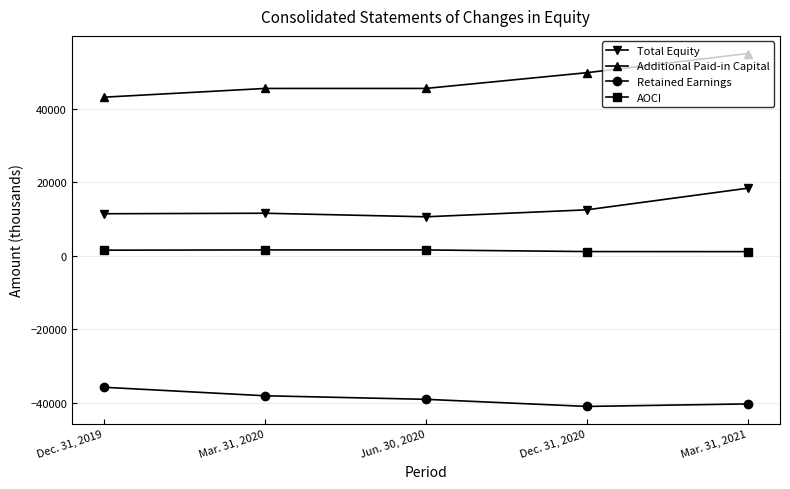

Which category has the highest value across all series?

Mar. 31, 2021